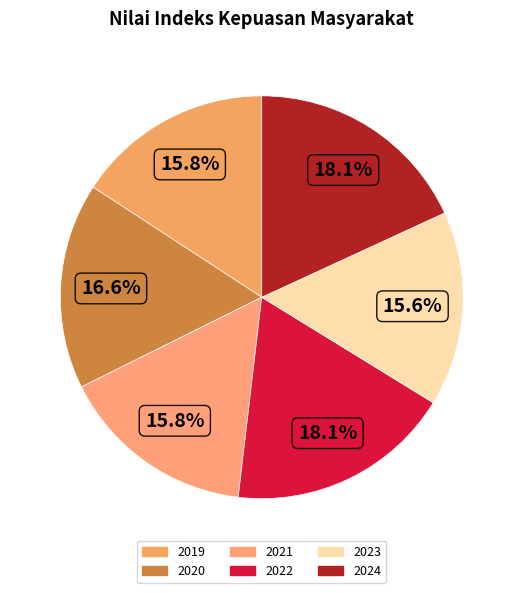

What percentage is the 2019 slice, to the nearest percent?

16%